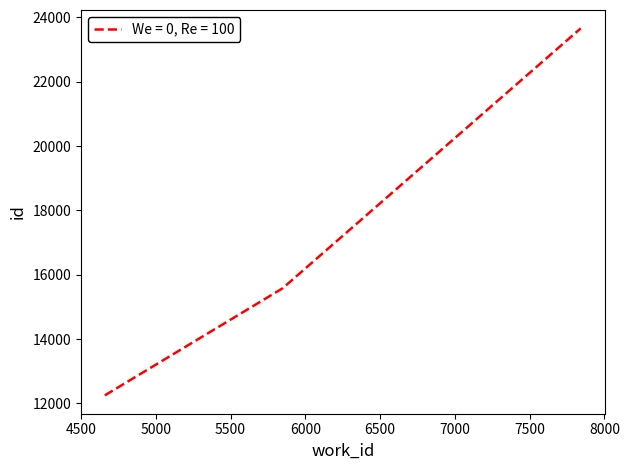

How many categories are shown in the chart?

3